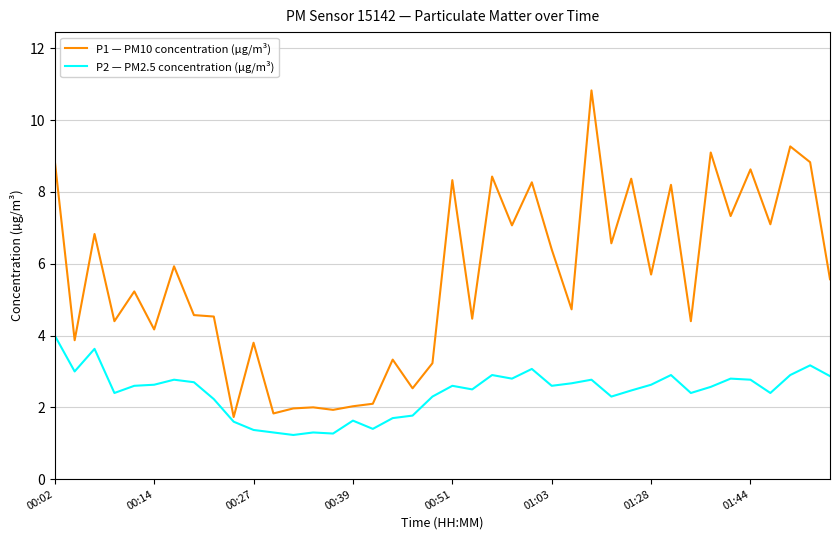

What is the sum of all P1 — PM10 concentration (µg/m³) values?

222.5